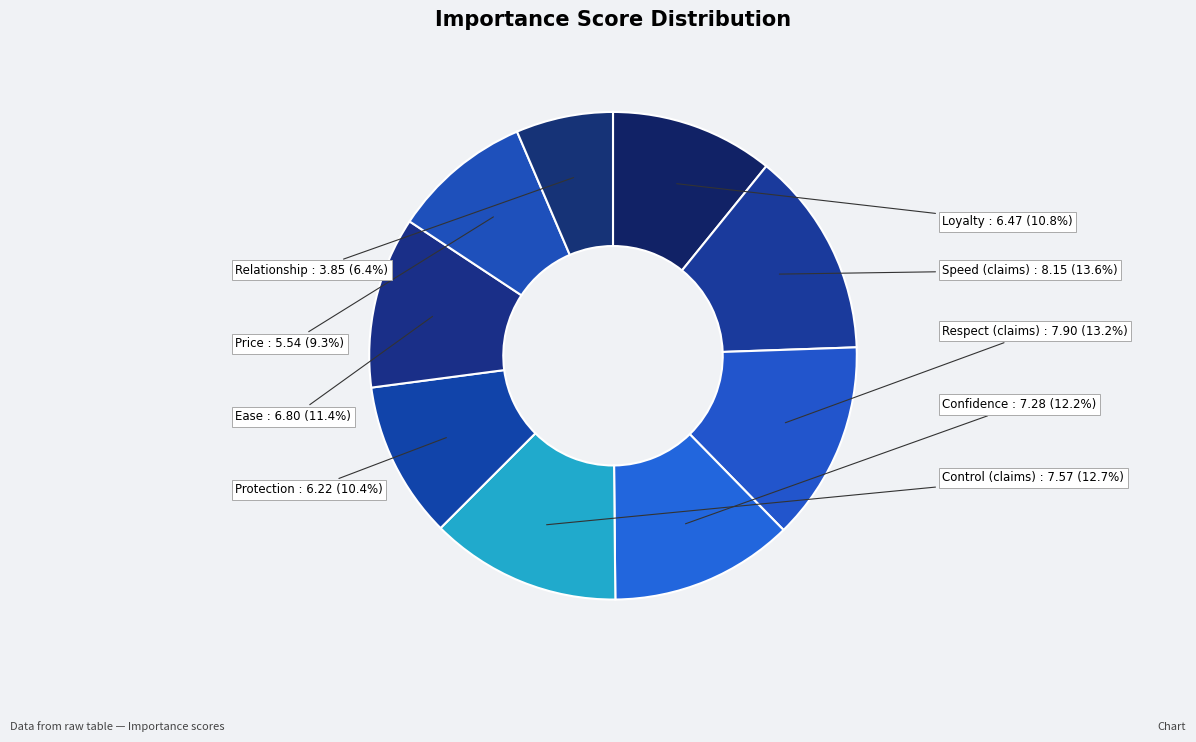

How many segments does this pie chart have?

9